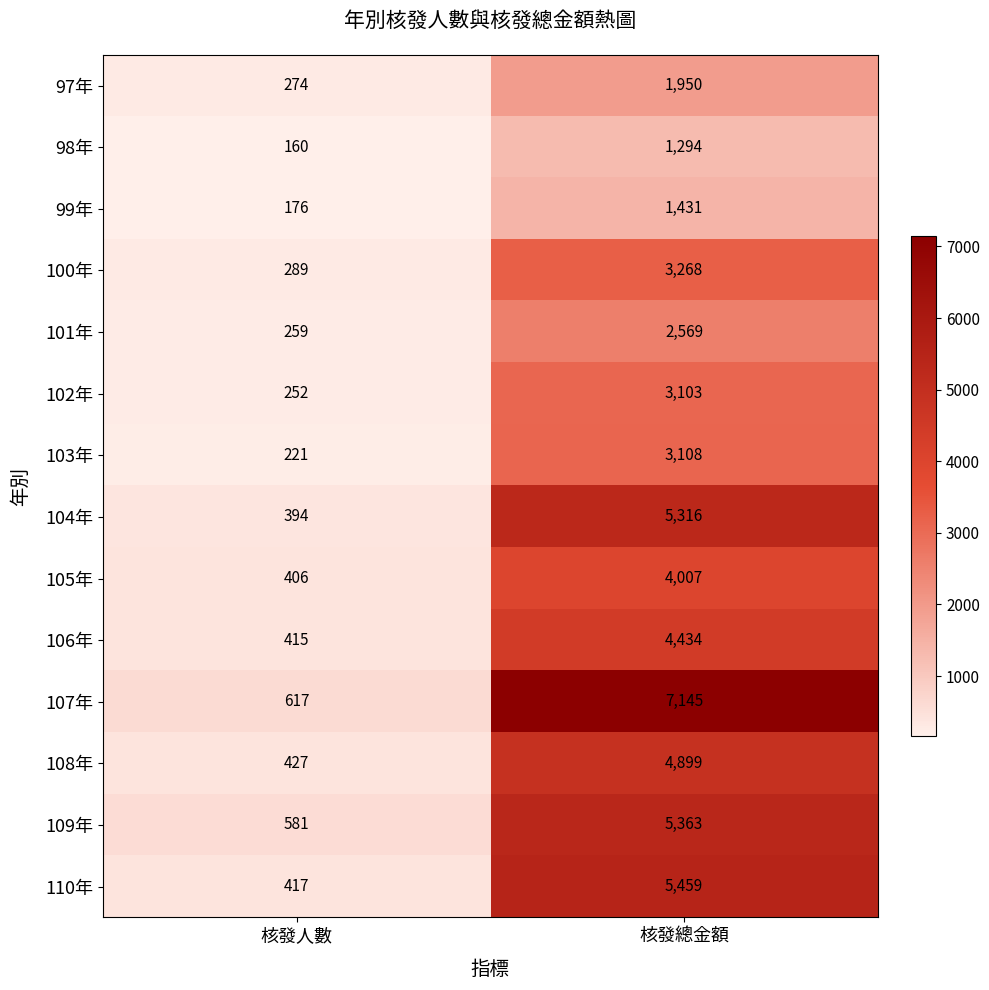

What is the total value across all series at 核發人數?

4888